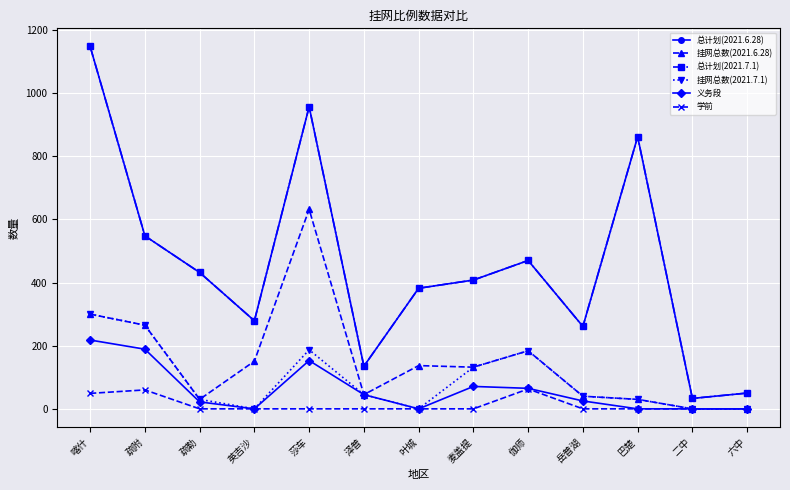

What is the maximum value shown in the chart?

1148